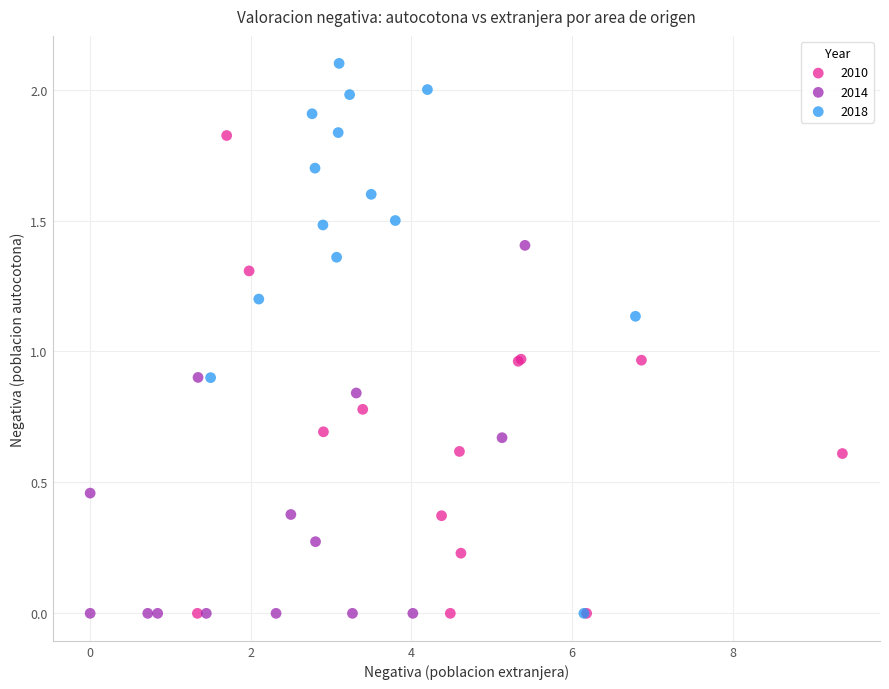

Which series contains the highest Y value?

2018